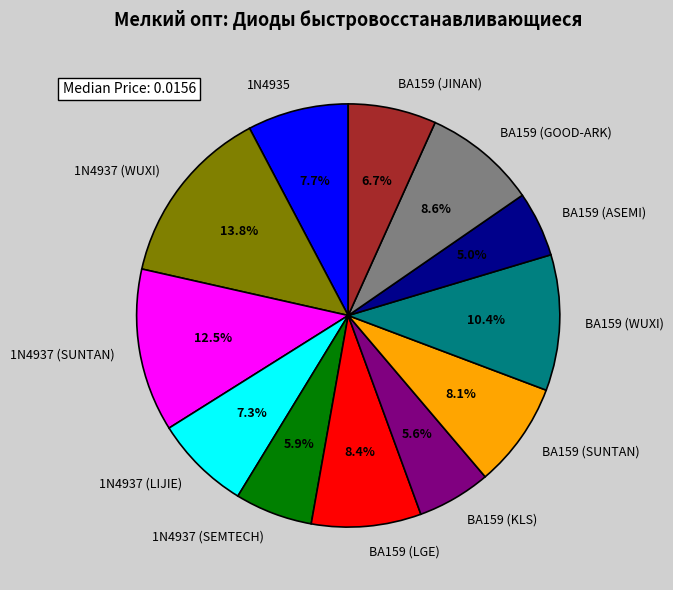

The 1N4937 (LIJIE) slice represents 7% of the pie. True or false?

True